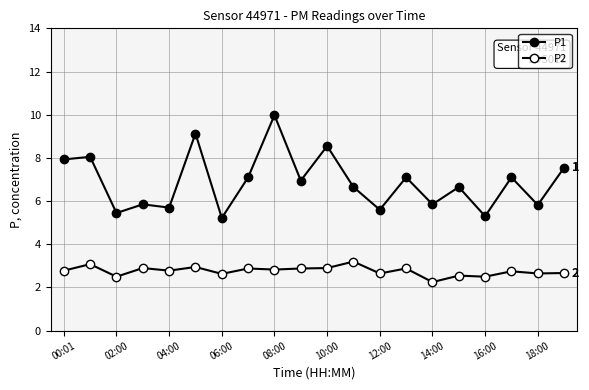

True or false: P2 and P1 intersect in this chart.

False